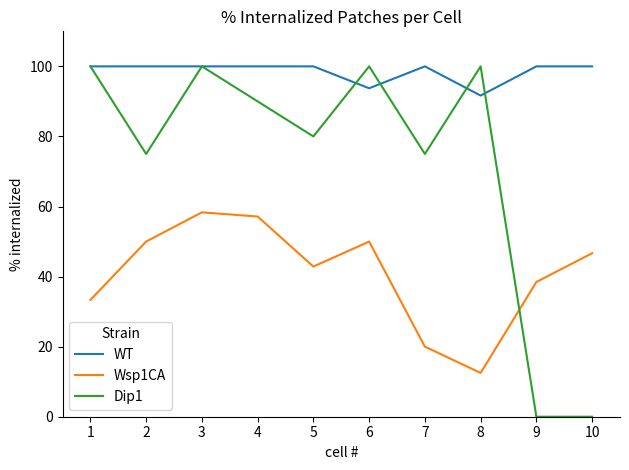

In Dip1, how many points are higher than both neighbors (excluding endpoints)?

3